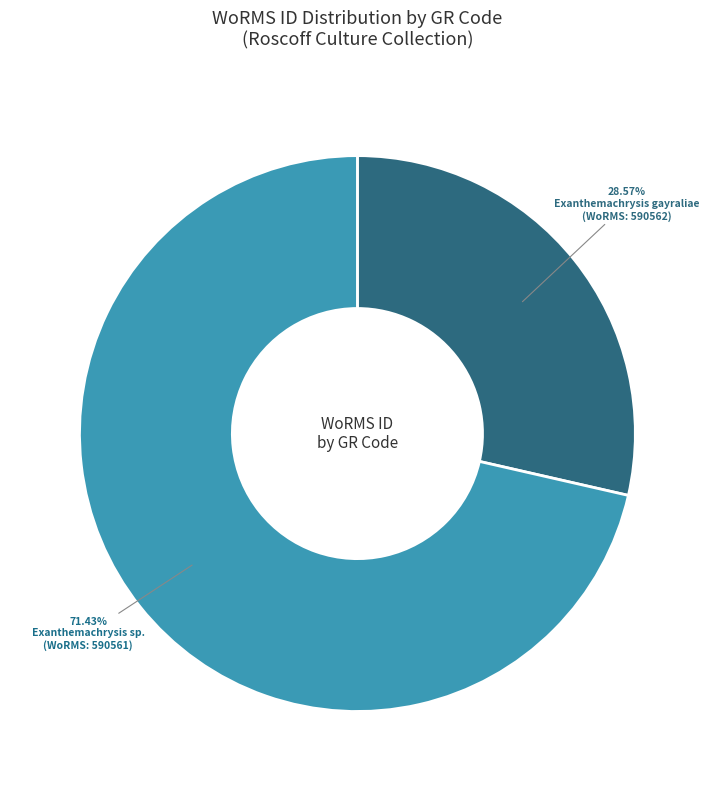

Does any single category account for the majority?

Yes